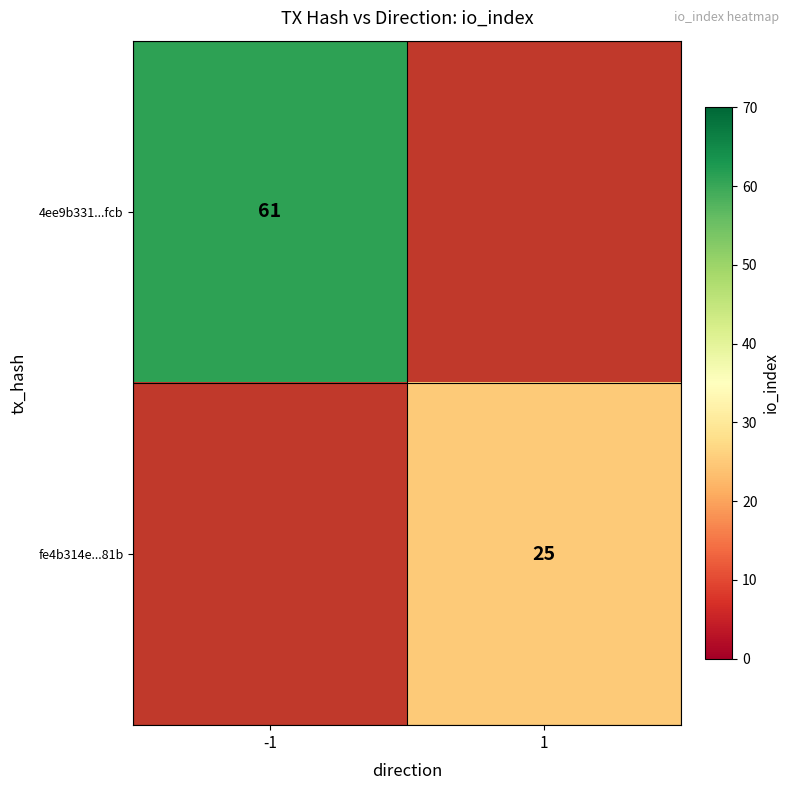

Count the number of categories in the chart.

2